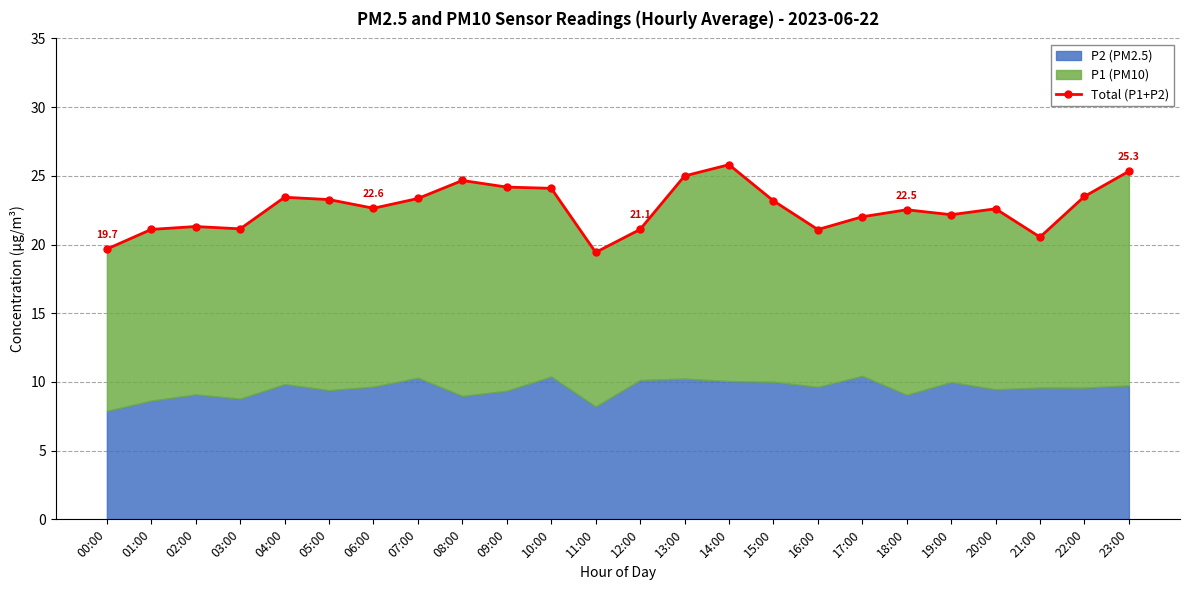

Where is the data nearest to the value 22?

17:00